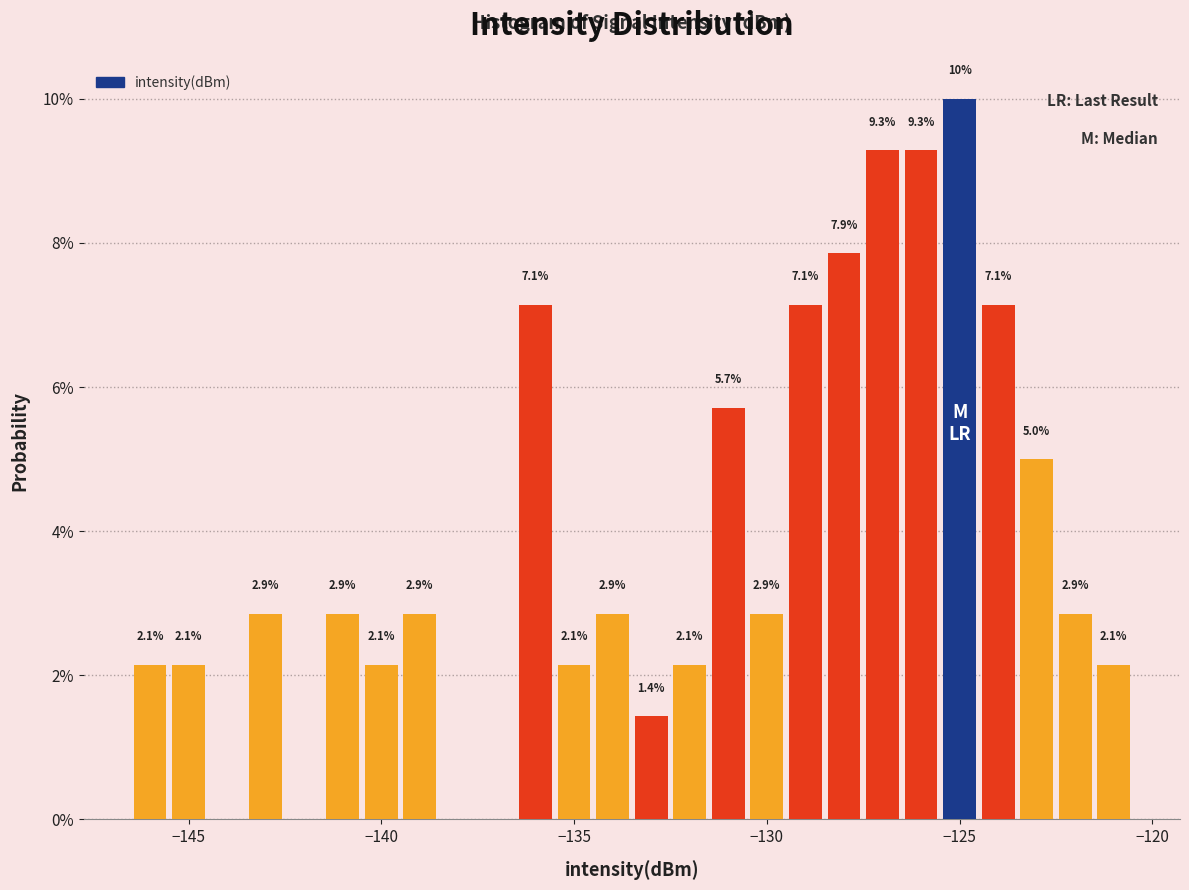

Around what value on the x-axis is the tallest bar? Give the approximate position of its centre, as read against the axis.

-125.0